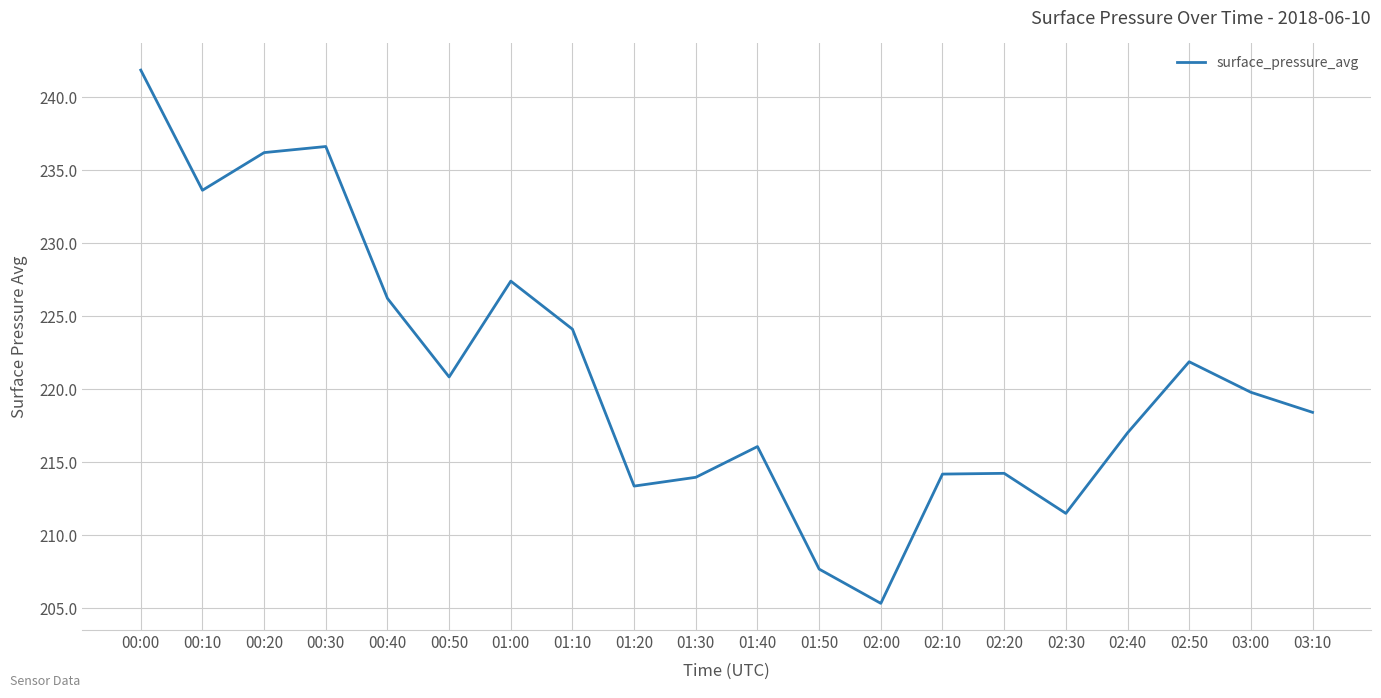

How many categories are shown in the chart?

20